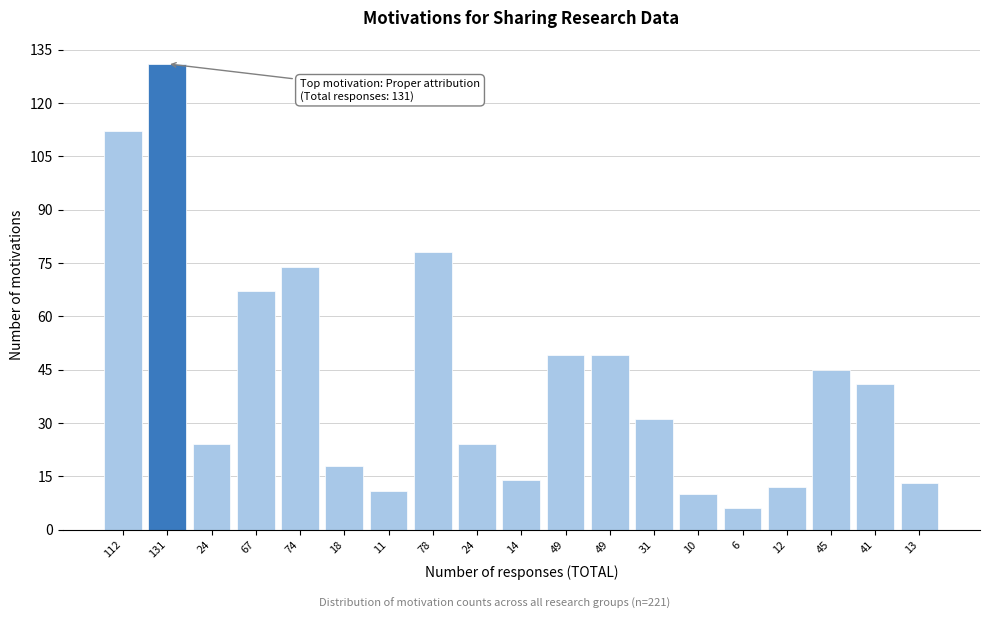

Count the number of categories in the chart.

19